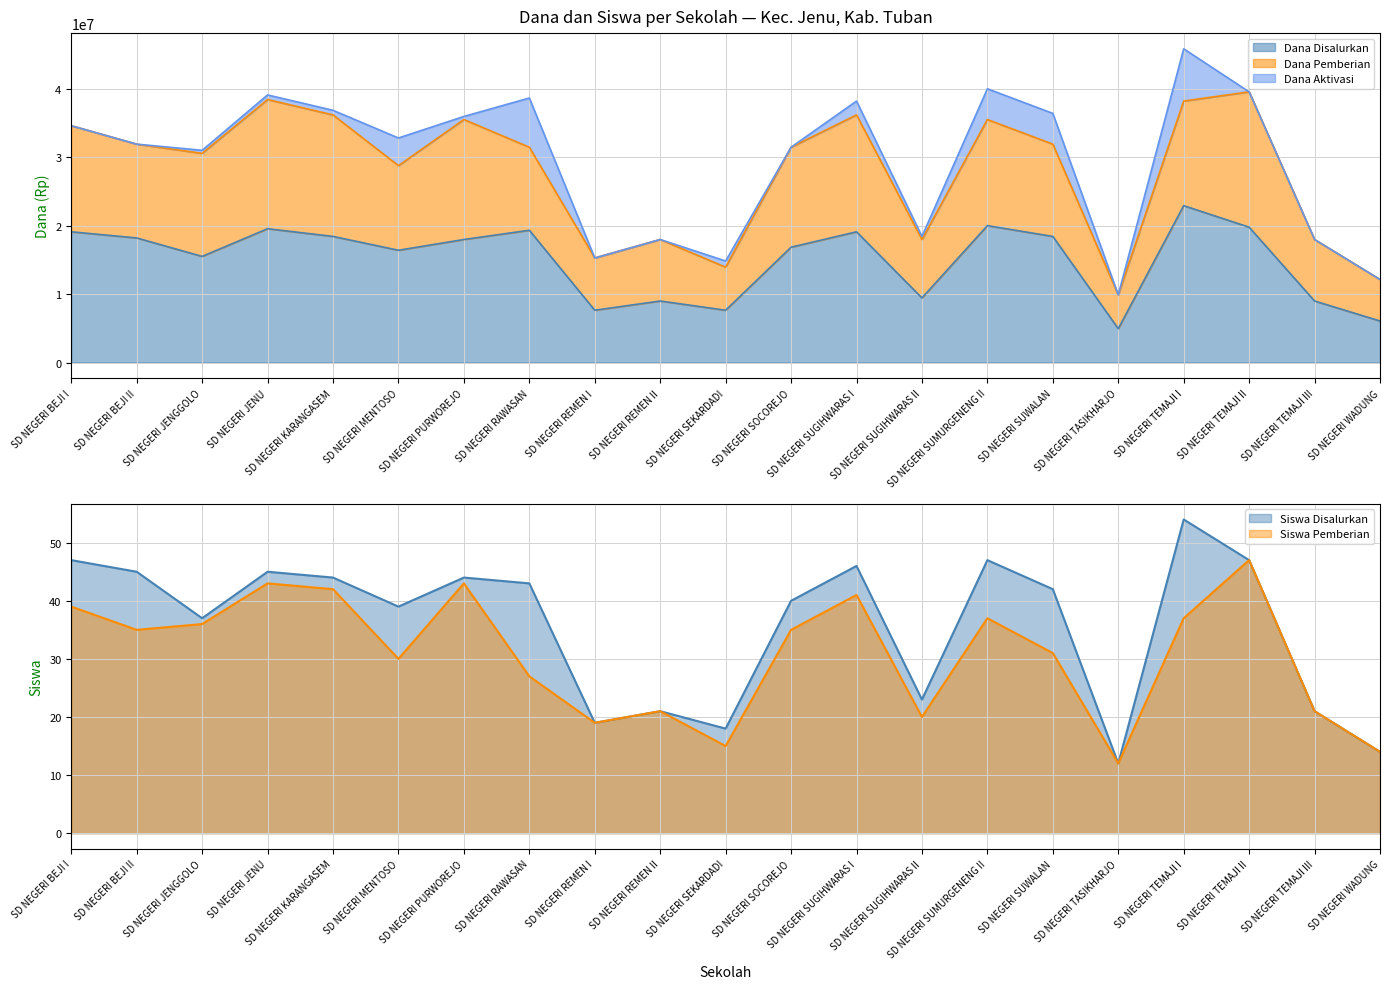

Which series has the widest spread of values?

Dana Disalurkan